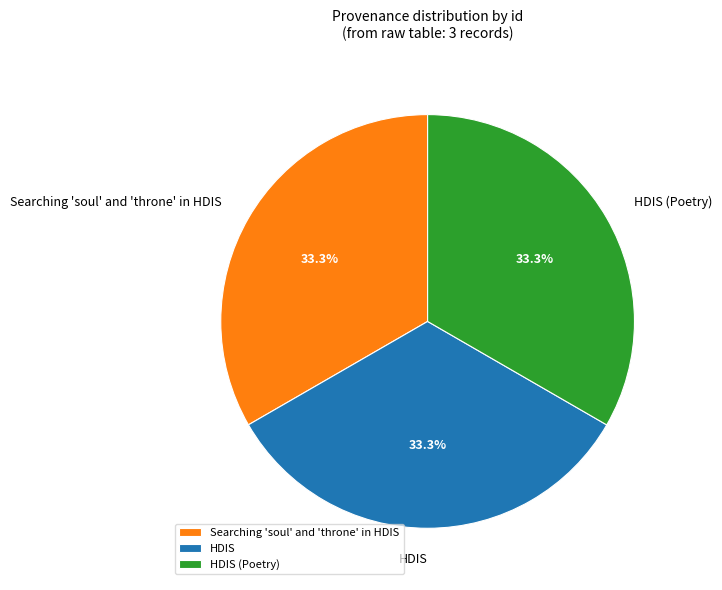

Does HDIS (Poetry) account for over 50% of the chart?

No